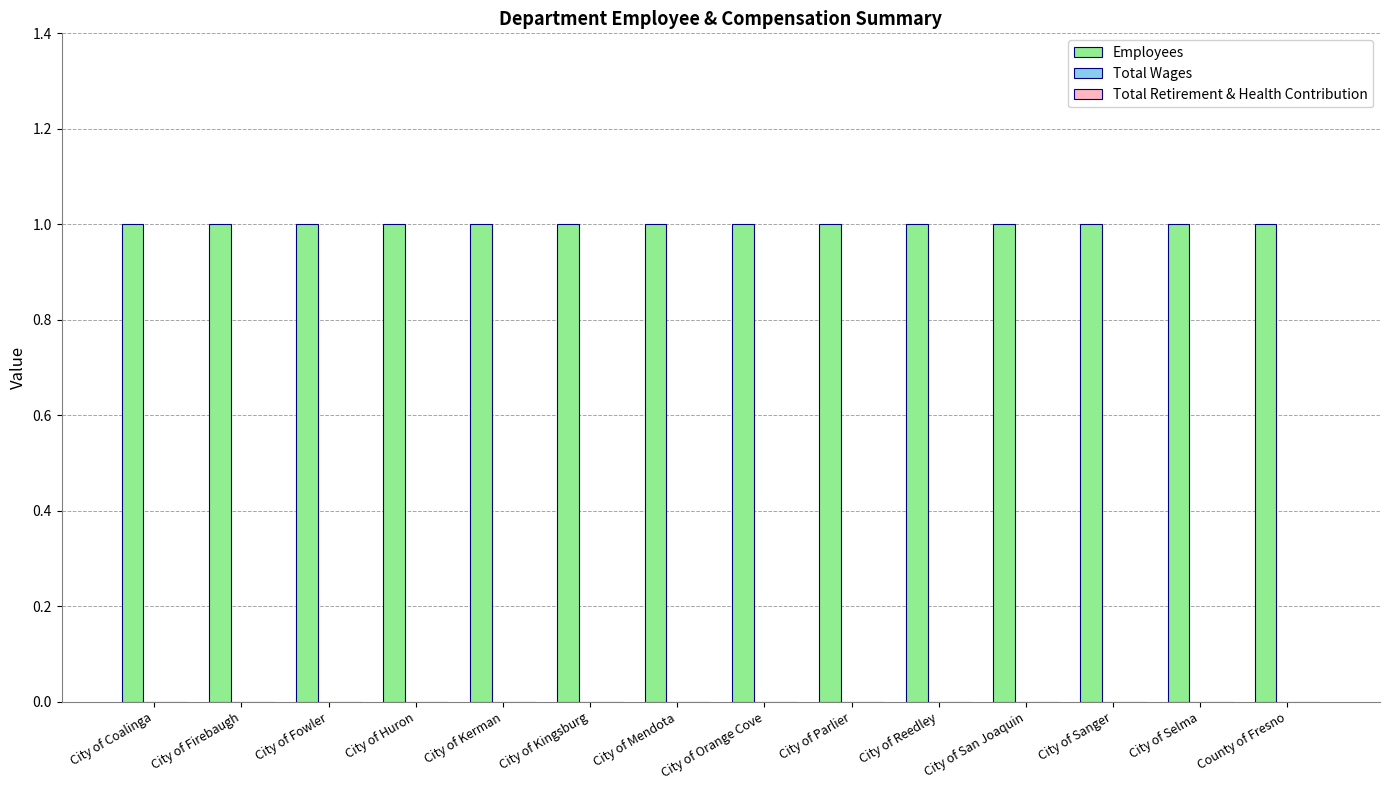

What is the difference between the highest and lowest values at City of San Joaquin?

1